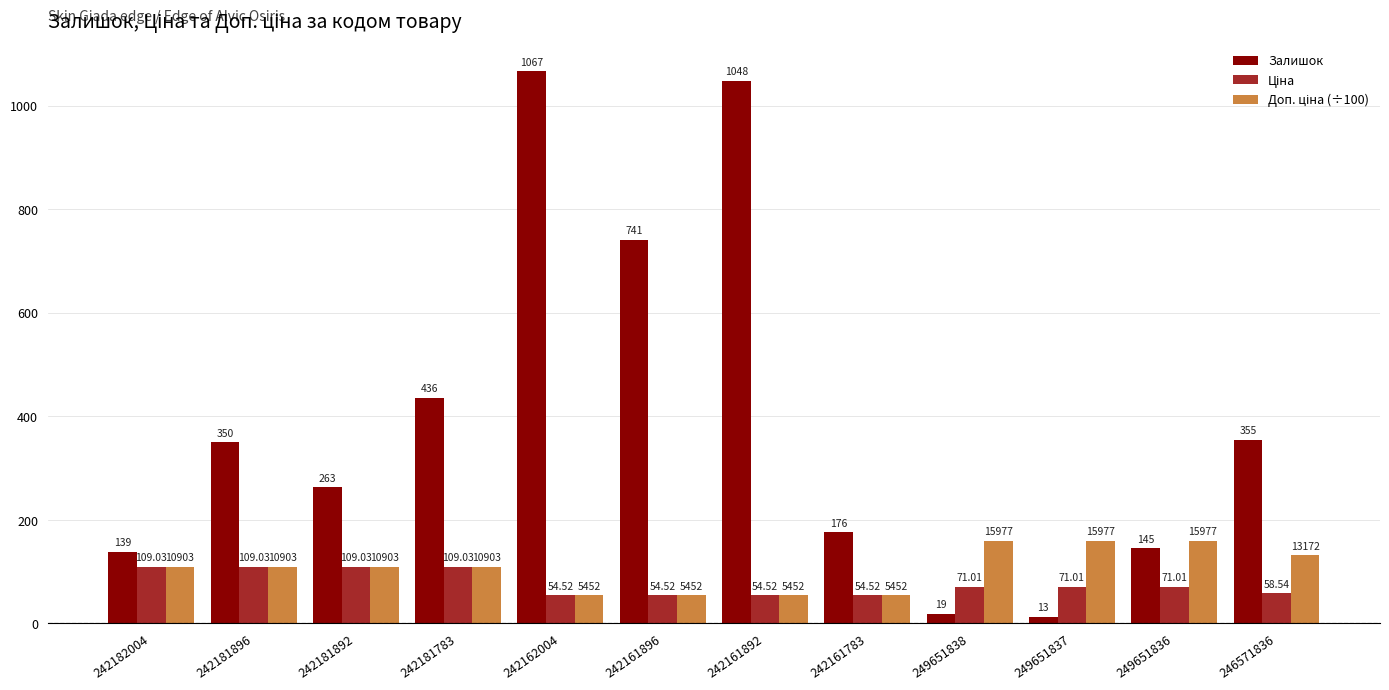

What is the sum of the Залишок values at 242181896 and 242181892?

613.0